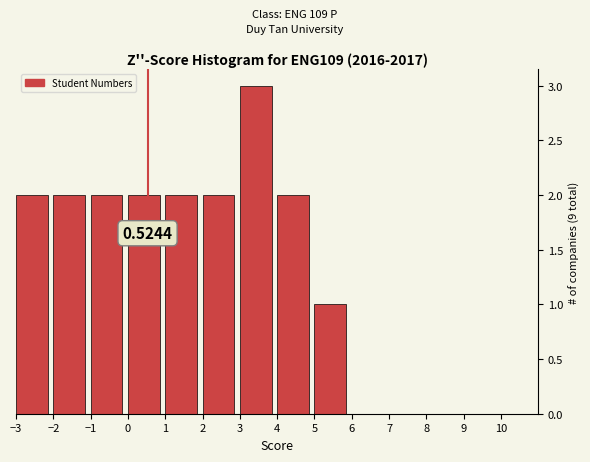

Which range on the x-axis has the tallest bar?

3 to 4